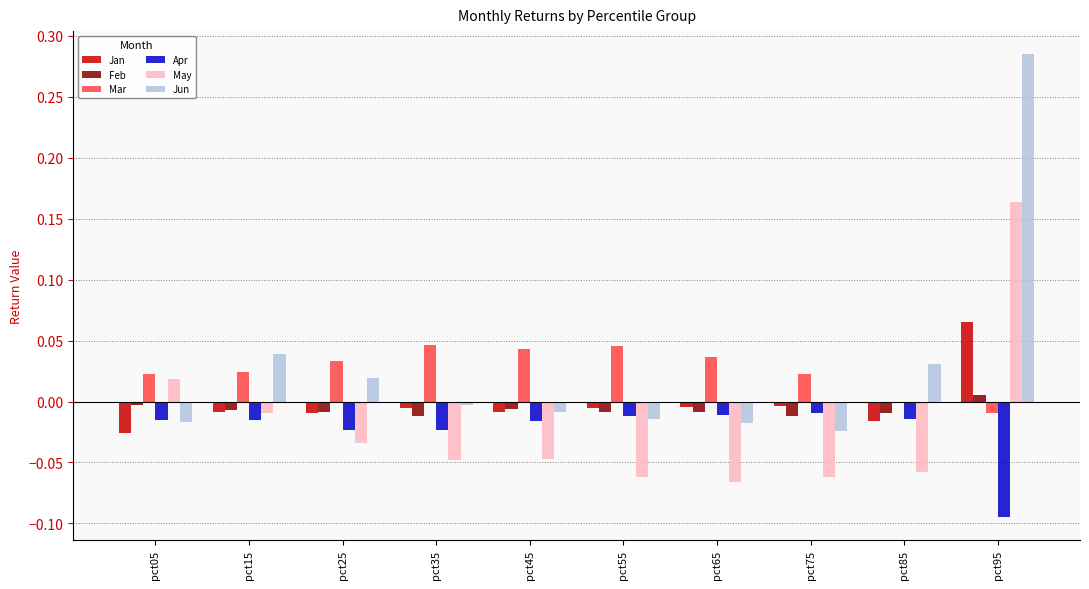

Does the chart contain stacked bars?

No